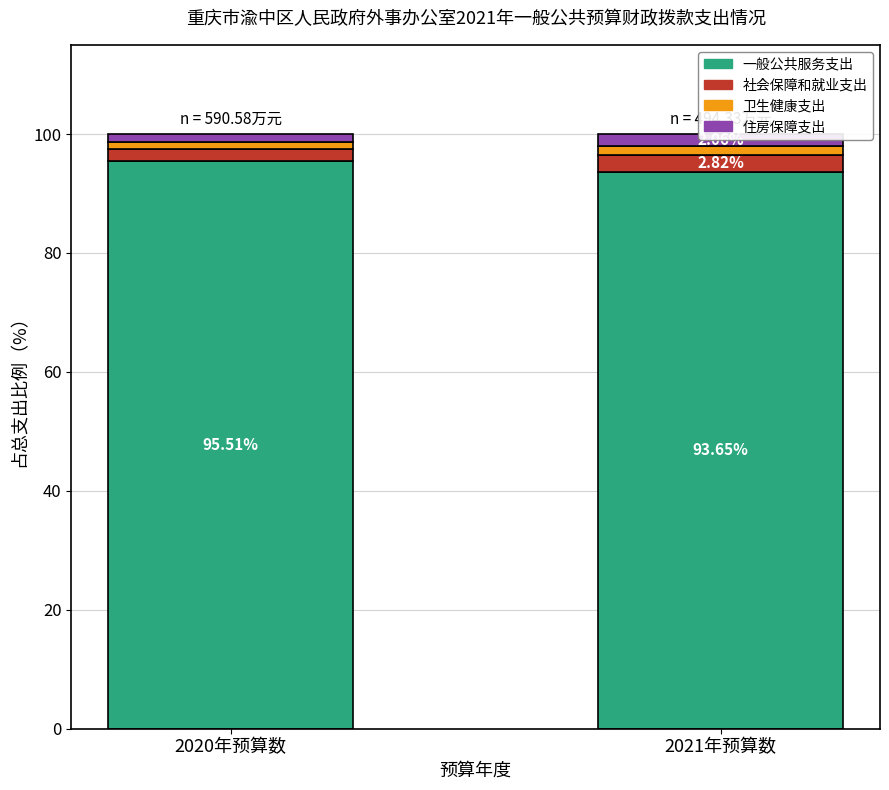

What is the difference between the maximum and minimum values in the 住房保障支出 series?

0.7